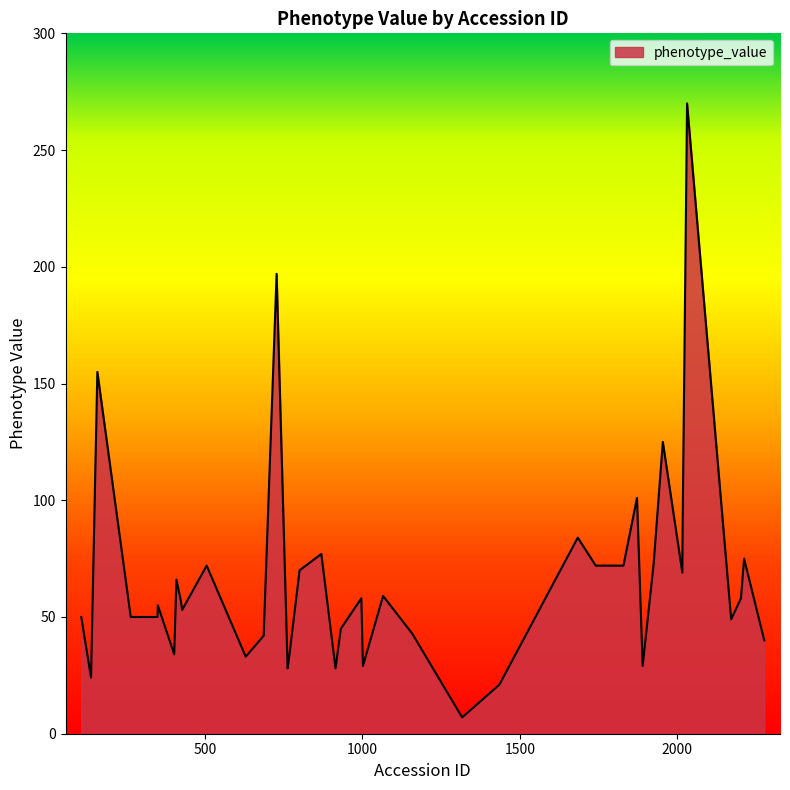

What is the difference between the maximum and minimum values?

263